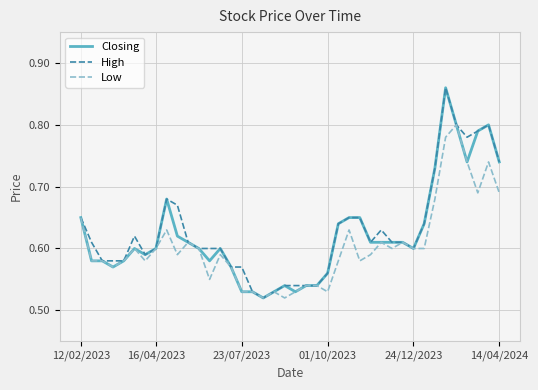

Which series has the largest range (max minus min)?

Closing